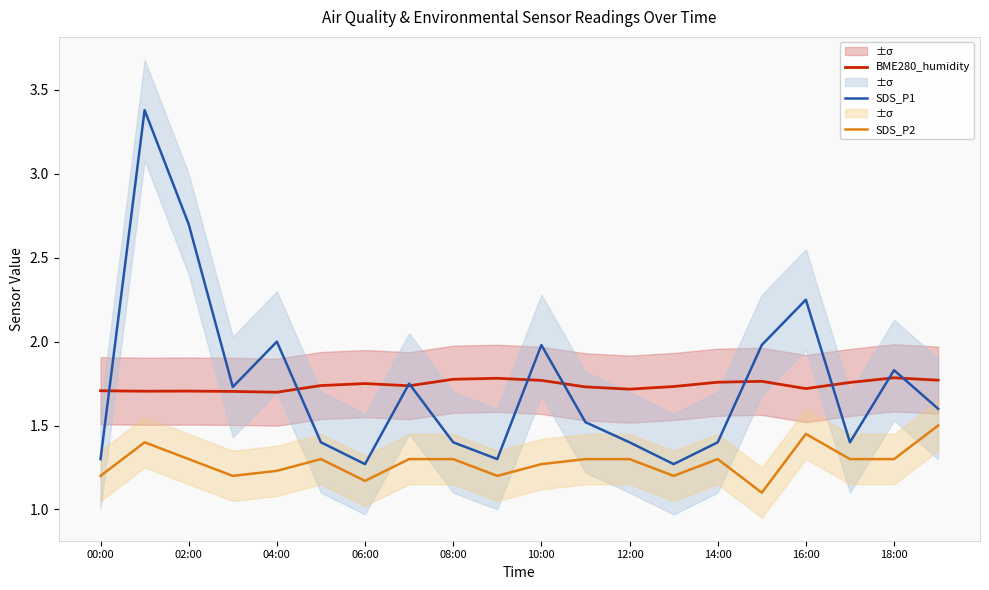

True or false: SDS_P2 and BME280_humidity cross at least once.

False